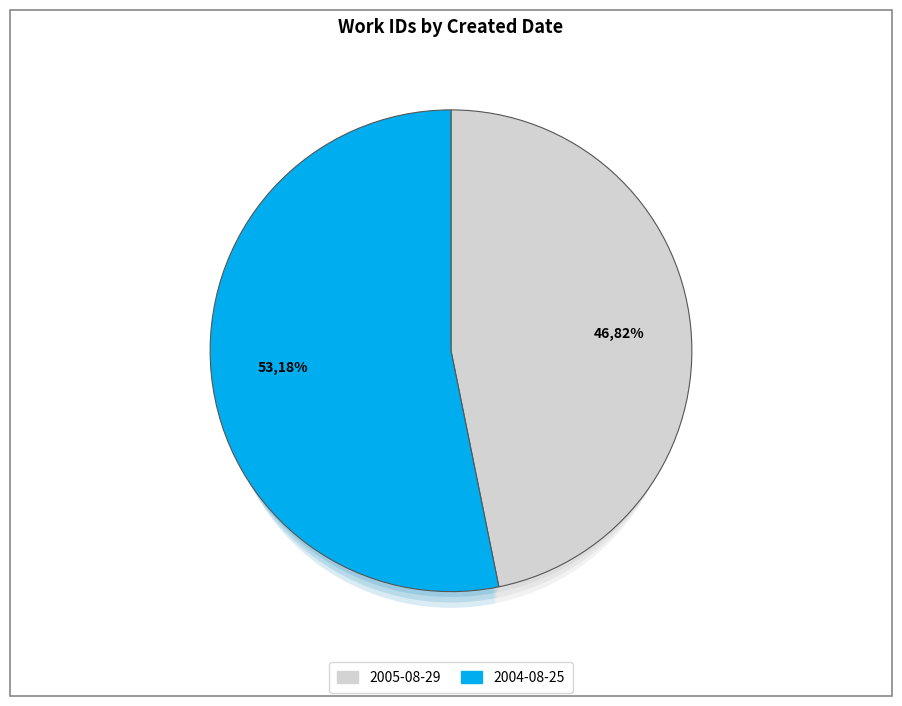

True or false: 2005-08-29 accounts for 47% of the total.

True